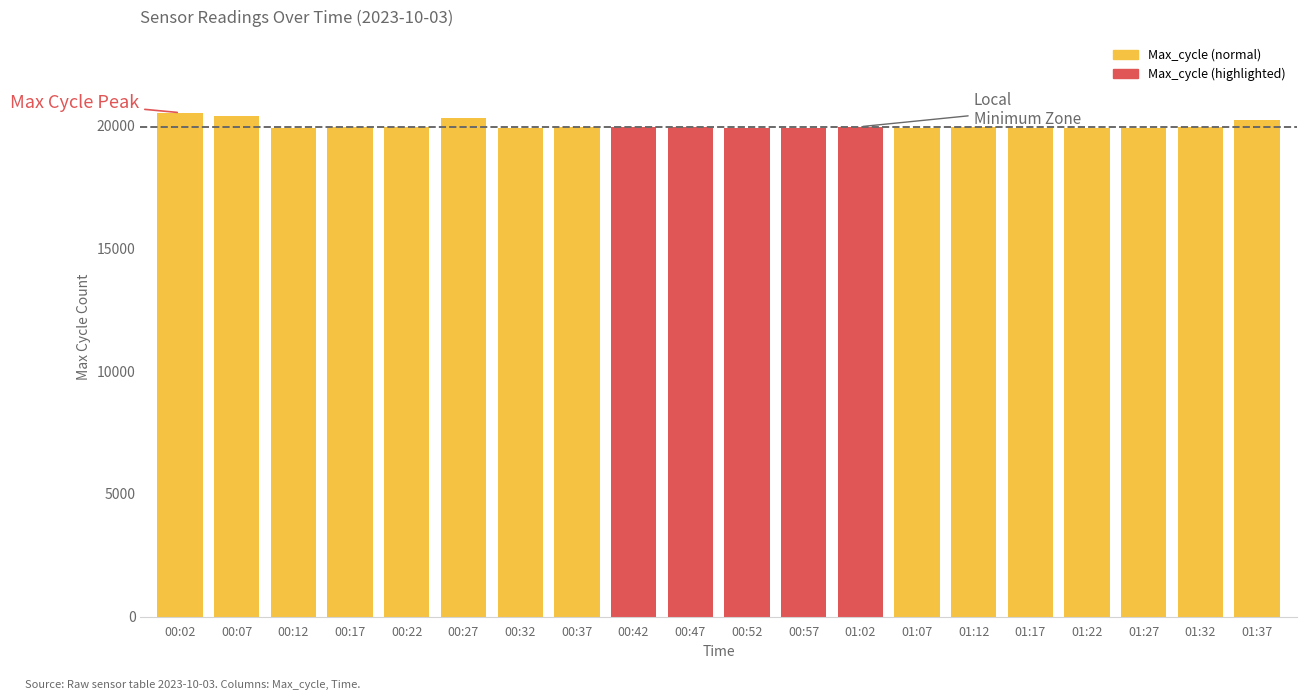

What is the label of the 18th bar from the right?

00:12